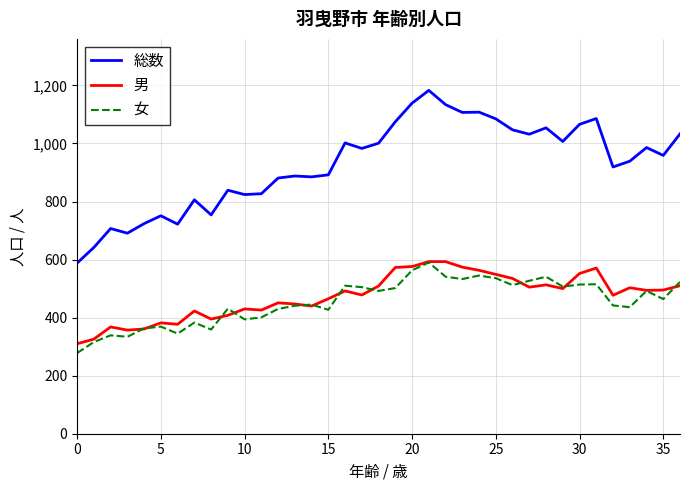

True or false: 総数 and 男 cross at least once.

False